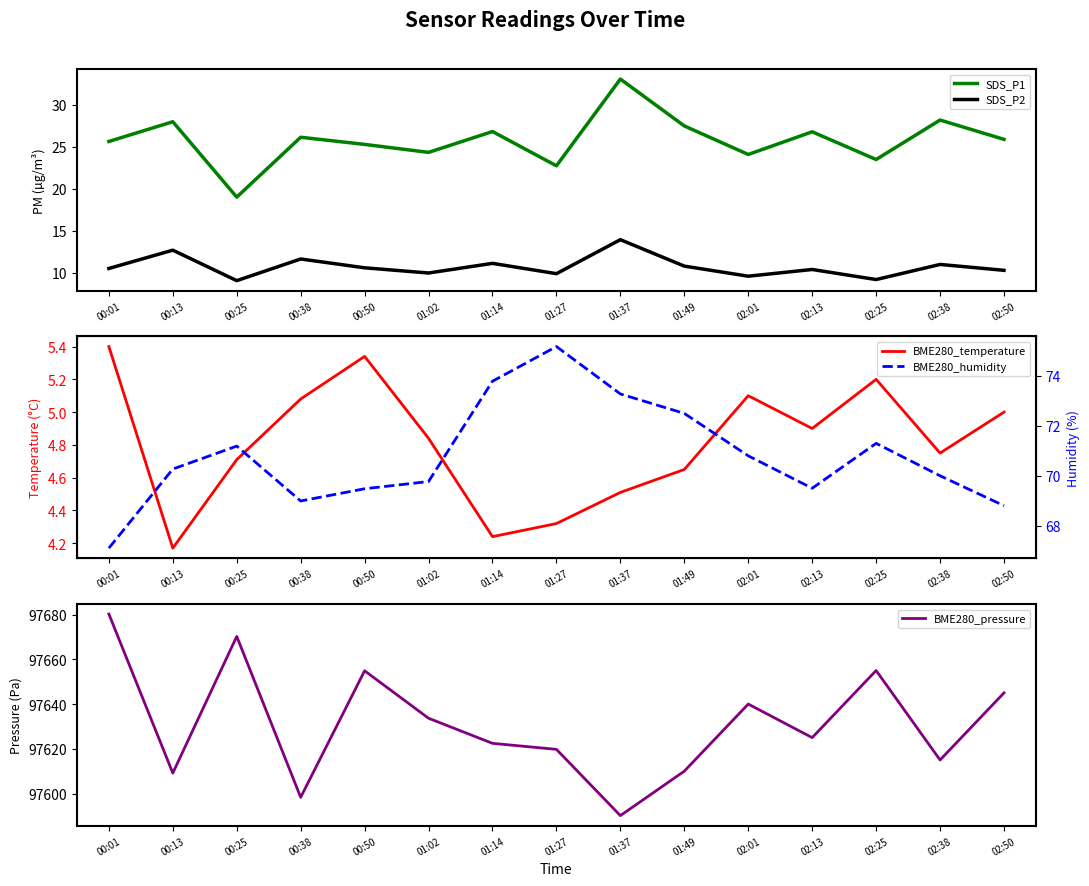

At 00:01, list the series in order from smallest to largest.

BME280_temperature, SDS_P2, SDS_P1, BME280_humidity, BME280_pressure